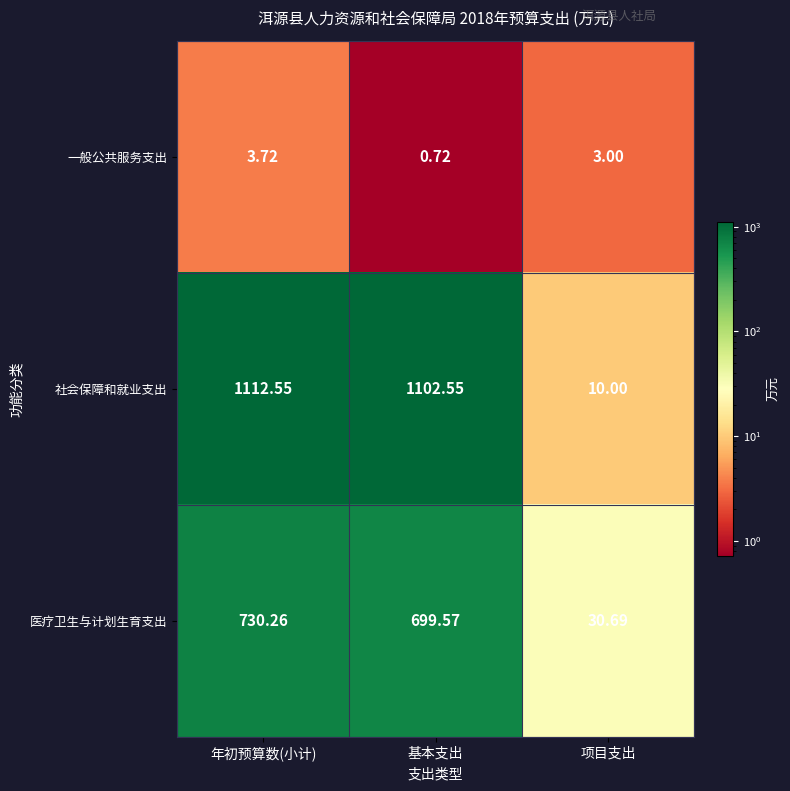

Which series has the widest spread of values?

社会保障和就业支出